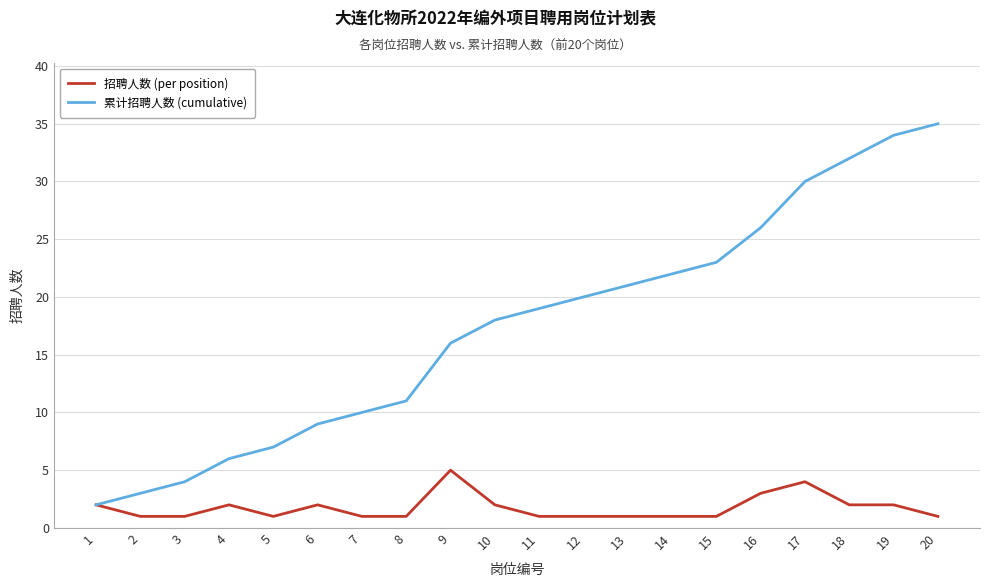

Which category has the highest value in the 累计招聘人数 (cumulative) series?

20